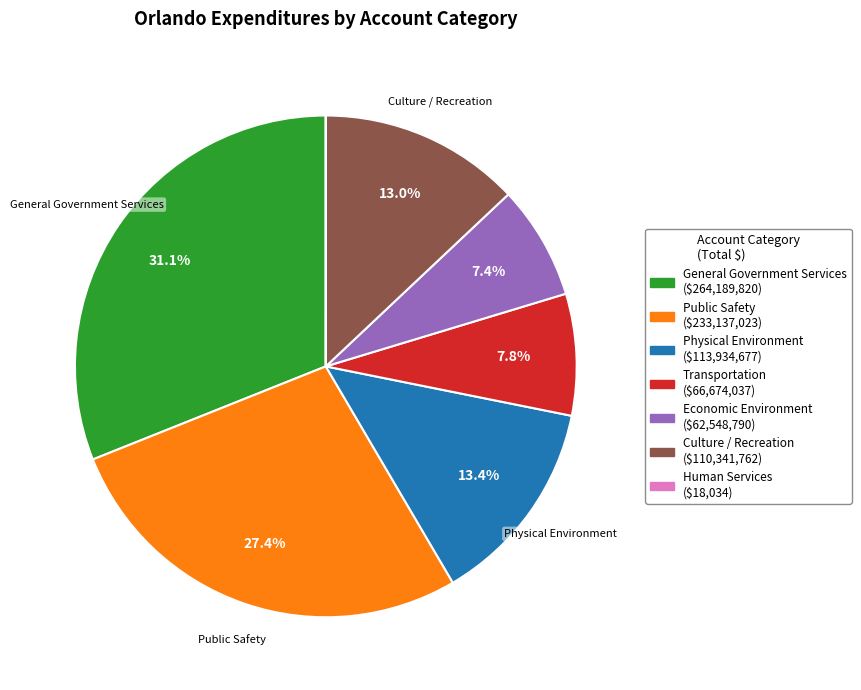

To the nearest percent, what is the average slice percentage?

14%